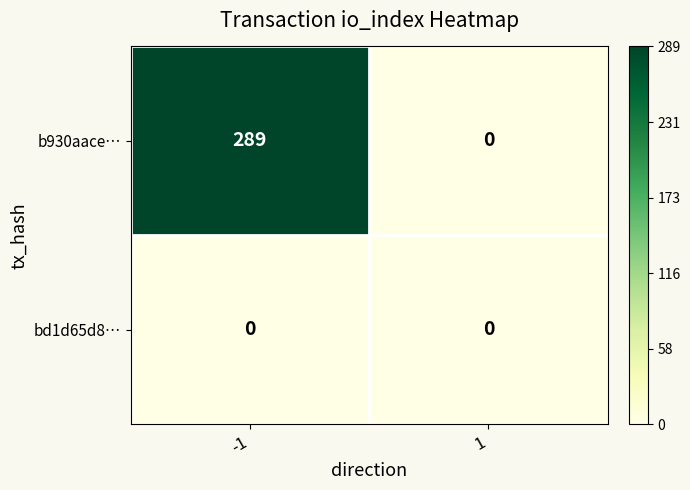

What is the maximum value shown in the chart?

289